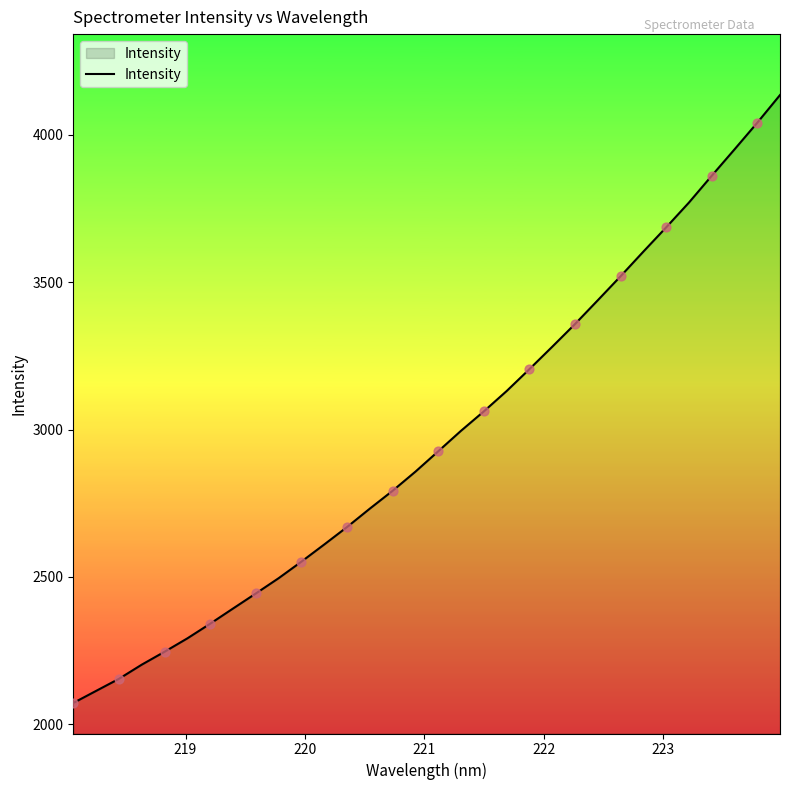

What is the smallest value displayed?

2072.3